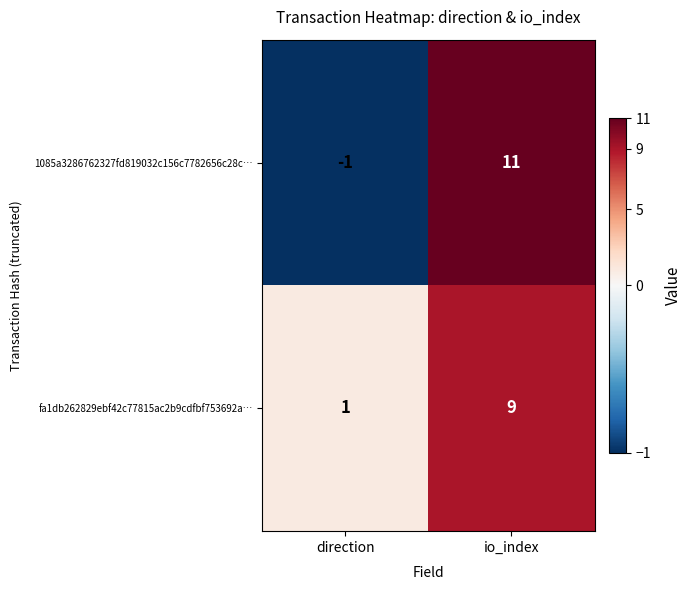

What is the difference between the maximum and minimum values in the 1085a3286762327fd819032c156c7782656c28c… series?

12